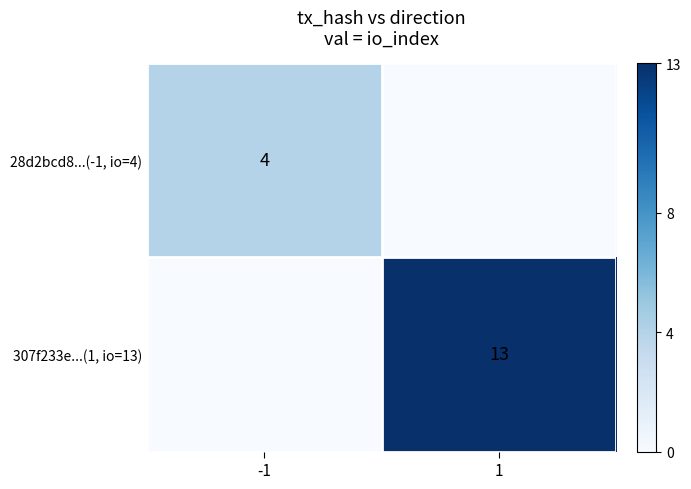

The 307f233e...(1, io=13) series shows 19 at 1. True or false?

False